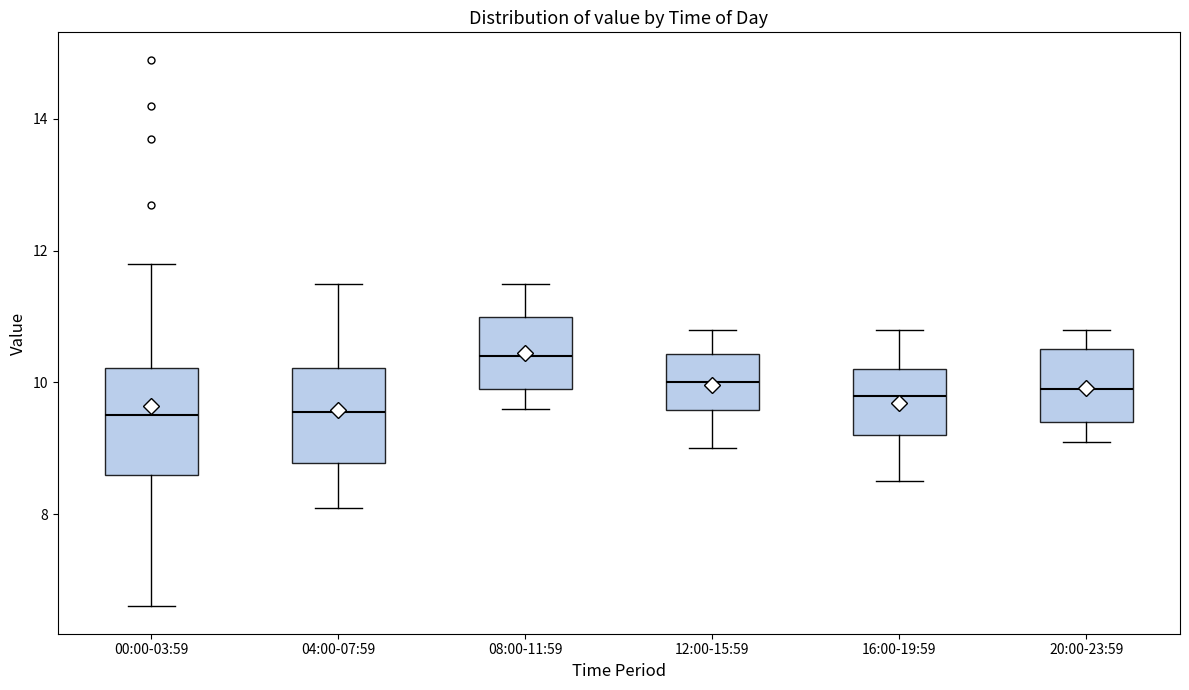

Reading left to right, read every box against the y-axis: the position of its median line, the range the box covers, and the ends of its whiskers. The values are not printed on the chart, so give them approximately, as read against the axis.

00:00-03:59: median 9.6, box 8.6 to 10.2, whiskers 6.6 to 11.8
04:00-07:59: median 9.6, box 8.8 to 10.2, whiskers 8.2 to 11.6
08:00-11:59: median 10.4, box 10.0 to 11.0, whiskers 9.6 to 11.6
12:00-15:59: median 10.0, box 9.6 to 10.4, whiskers 9.0 to 10.8
16:00-19:59: median 9.8, box 9.2 to 10.2, whiskers 8.6 to 10.8
20:00-23:59: median 10.0, box 9.4 to 10.6, whiskers 9.2 to 10.8